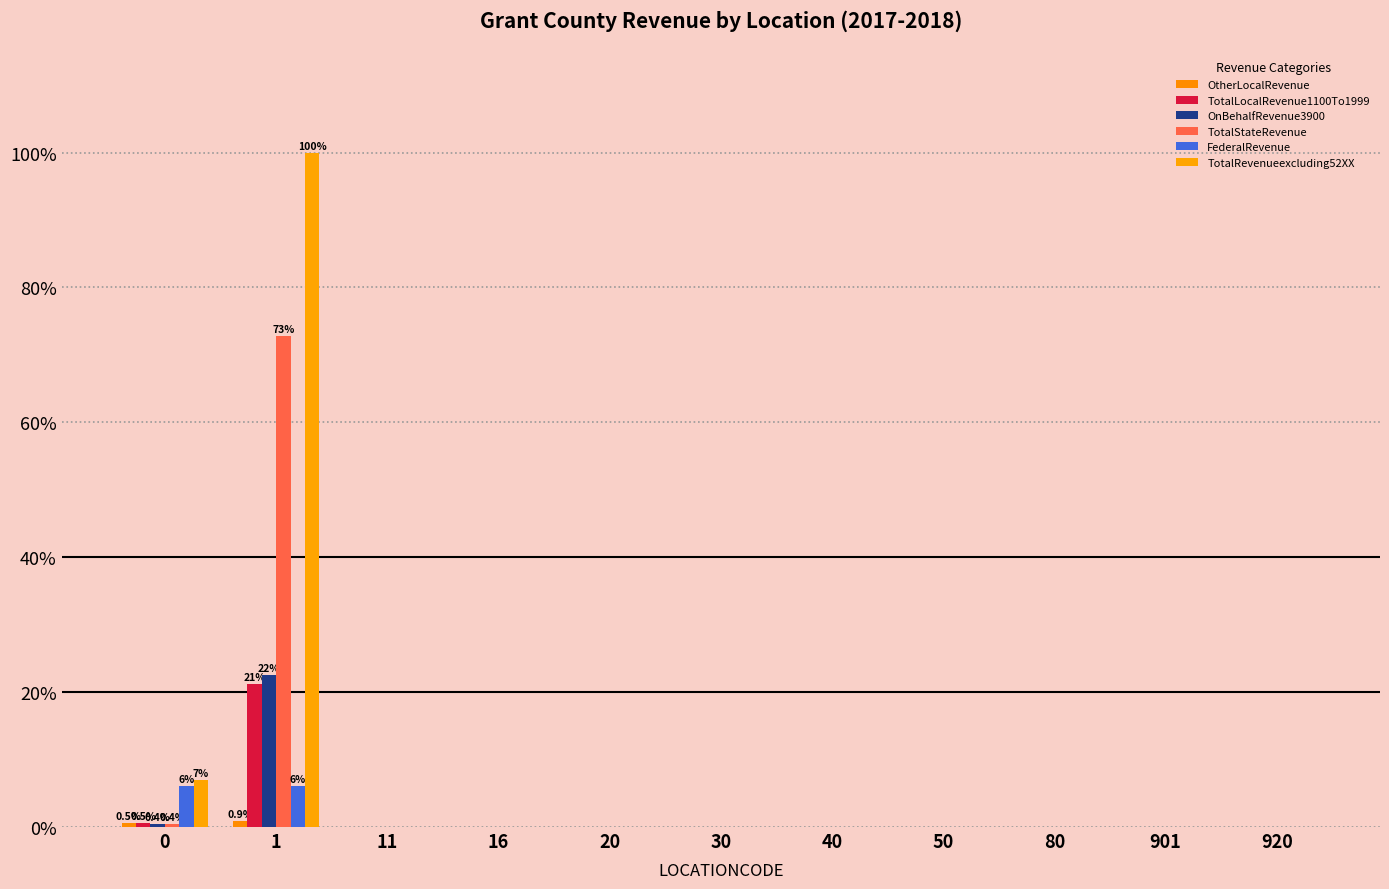

Which series has the largest range (max minus min)?

TotalRevenueexcluding52XX